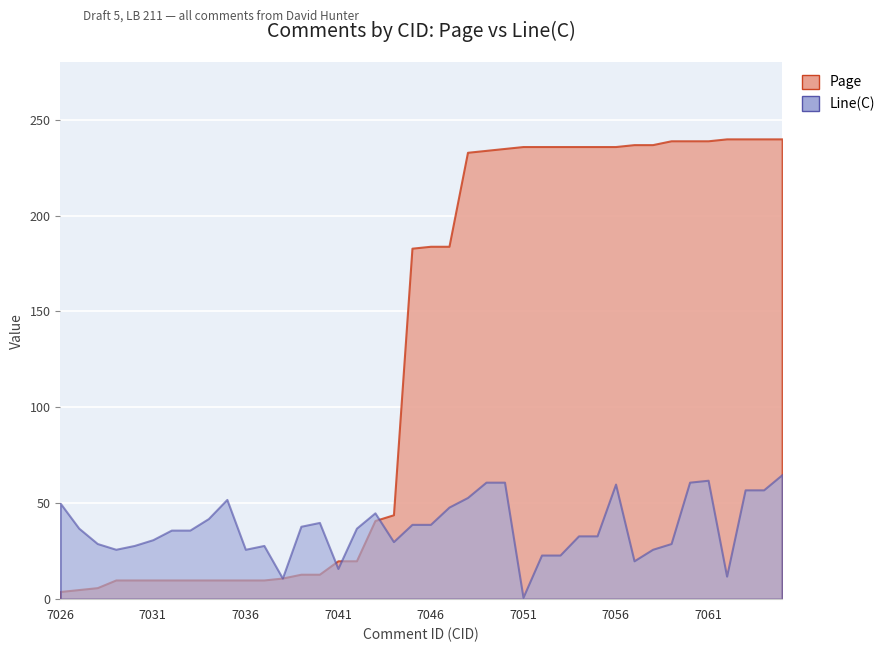

What is the difference between the maximum and minimum values in the Line(C) series?

64